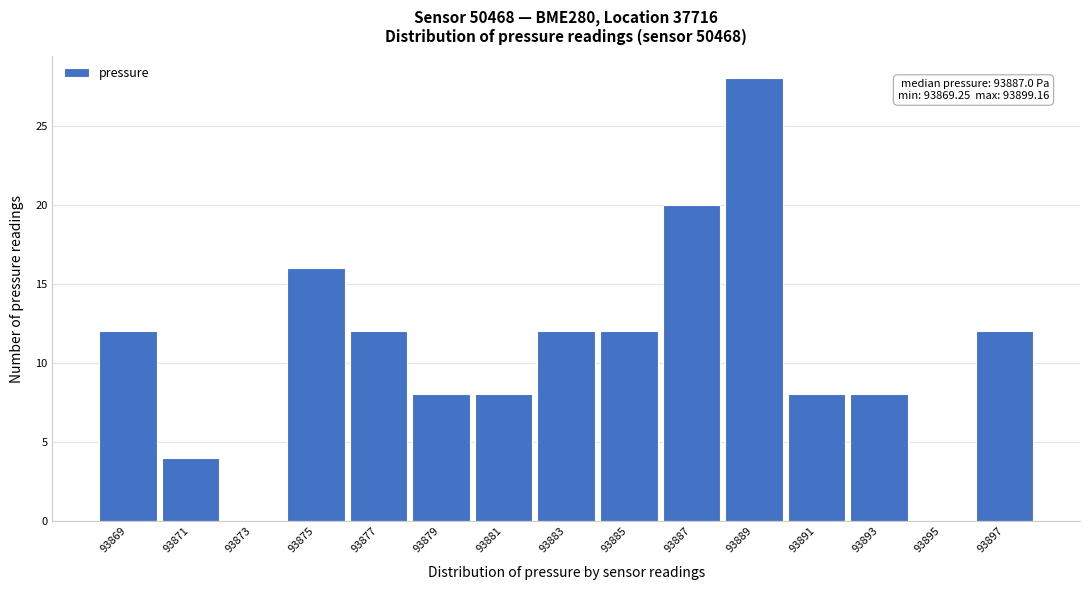

Reading left to right, list all the values displayed in this chart.

93869=12	93871=4	93873=0	93875=16	93877=12	93879=8	93881=8	93883=12	93885=12	93887=20	93889=28	93891=8	93893=8	93895=0	93897=12